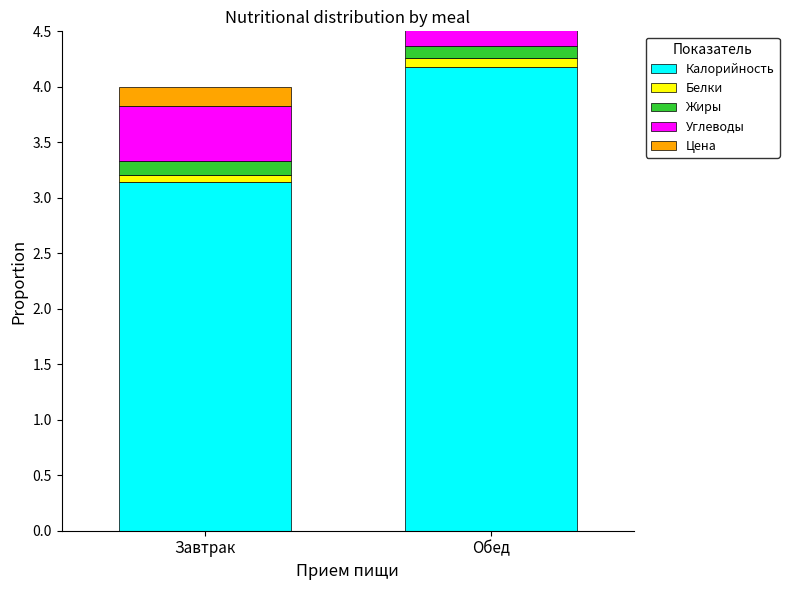

What is the label of the 1st bar from the right?

Обед